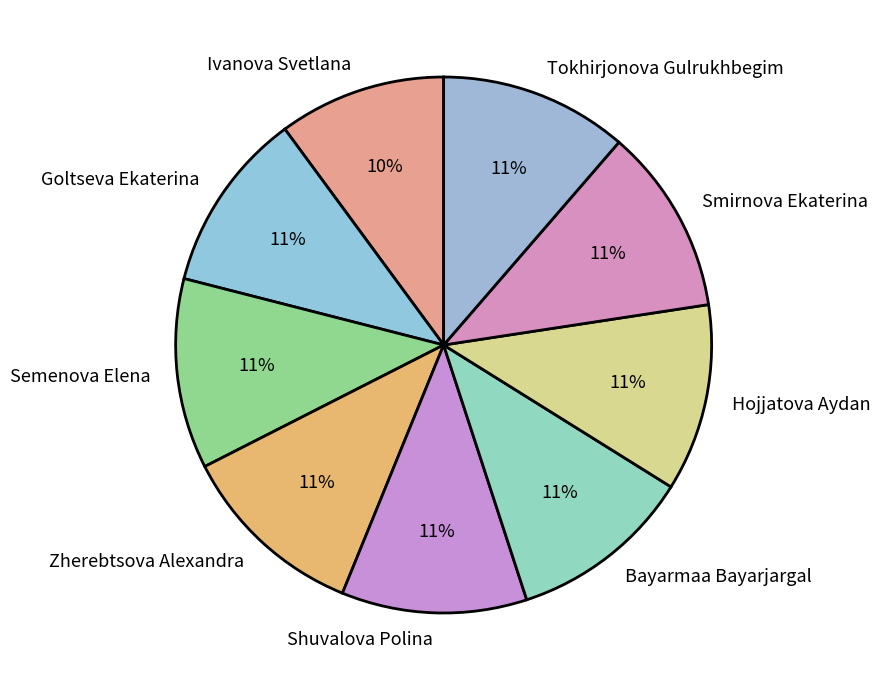

Does any single category account for the majority?

No